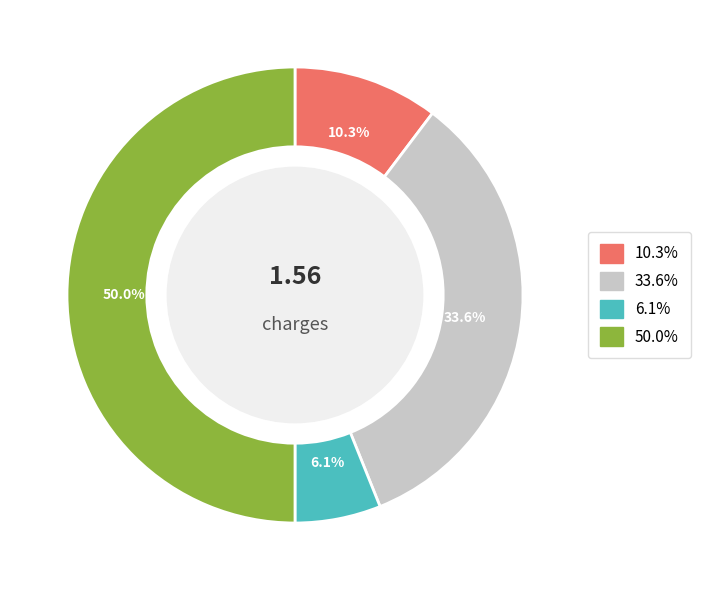

Rank the categories by value from lowest to highest.

Q3, Q1, Q2, Q4